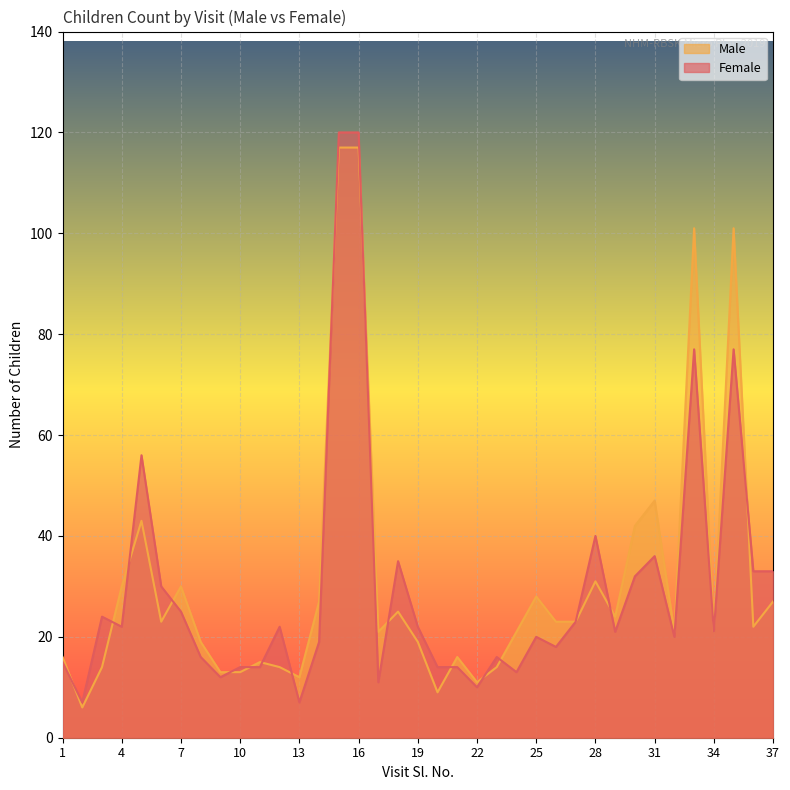

List the series in order of their peak value, lowest first.

Male, Female